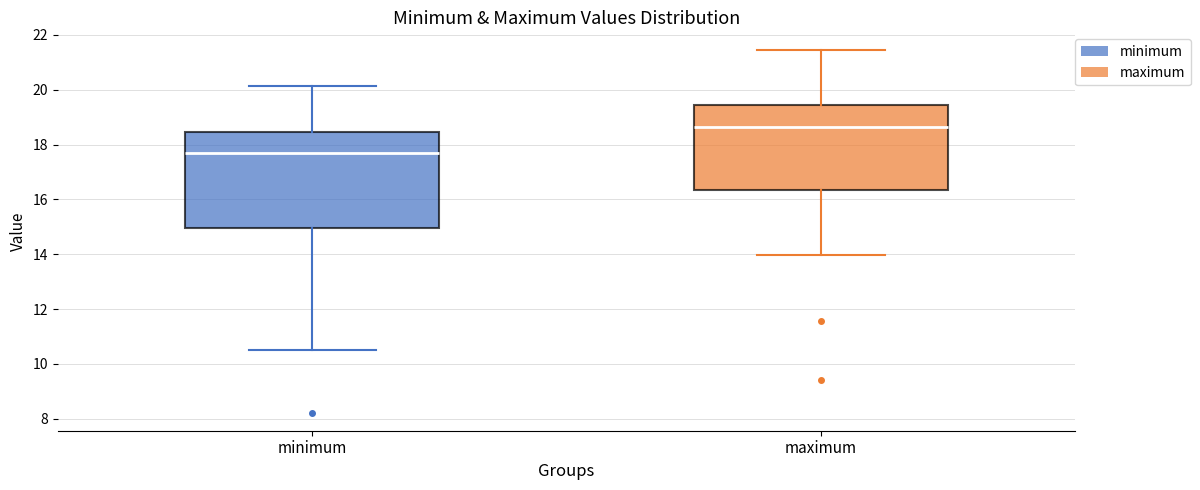

Where does the upper whisker of the box for maximum end on the y-axis? The values are not printed on the chart, so give them approximately, as read against the axis.

21.4